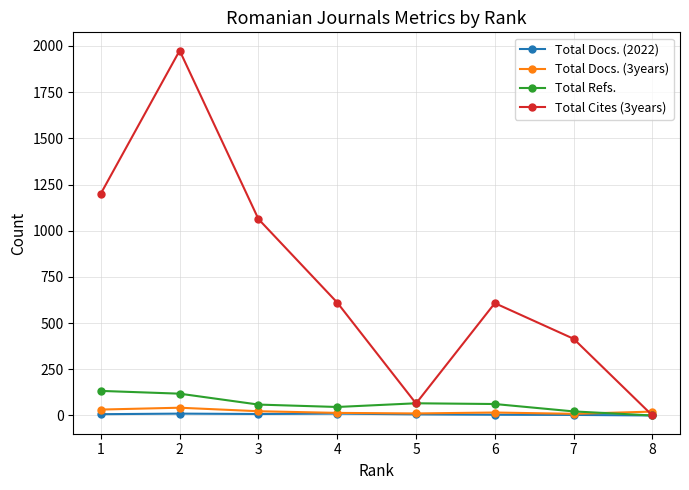

Where is Total Docs. (3years) nearest to the value 25?

3